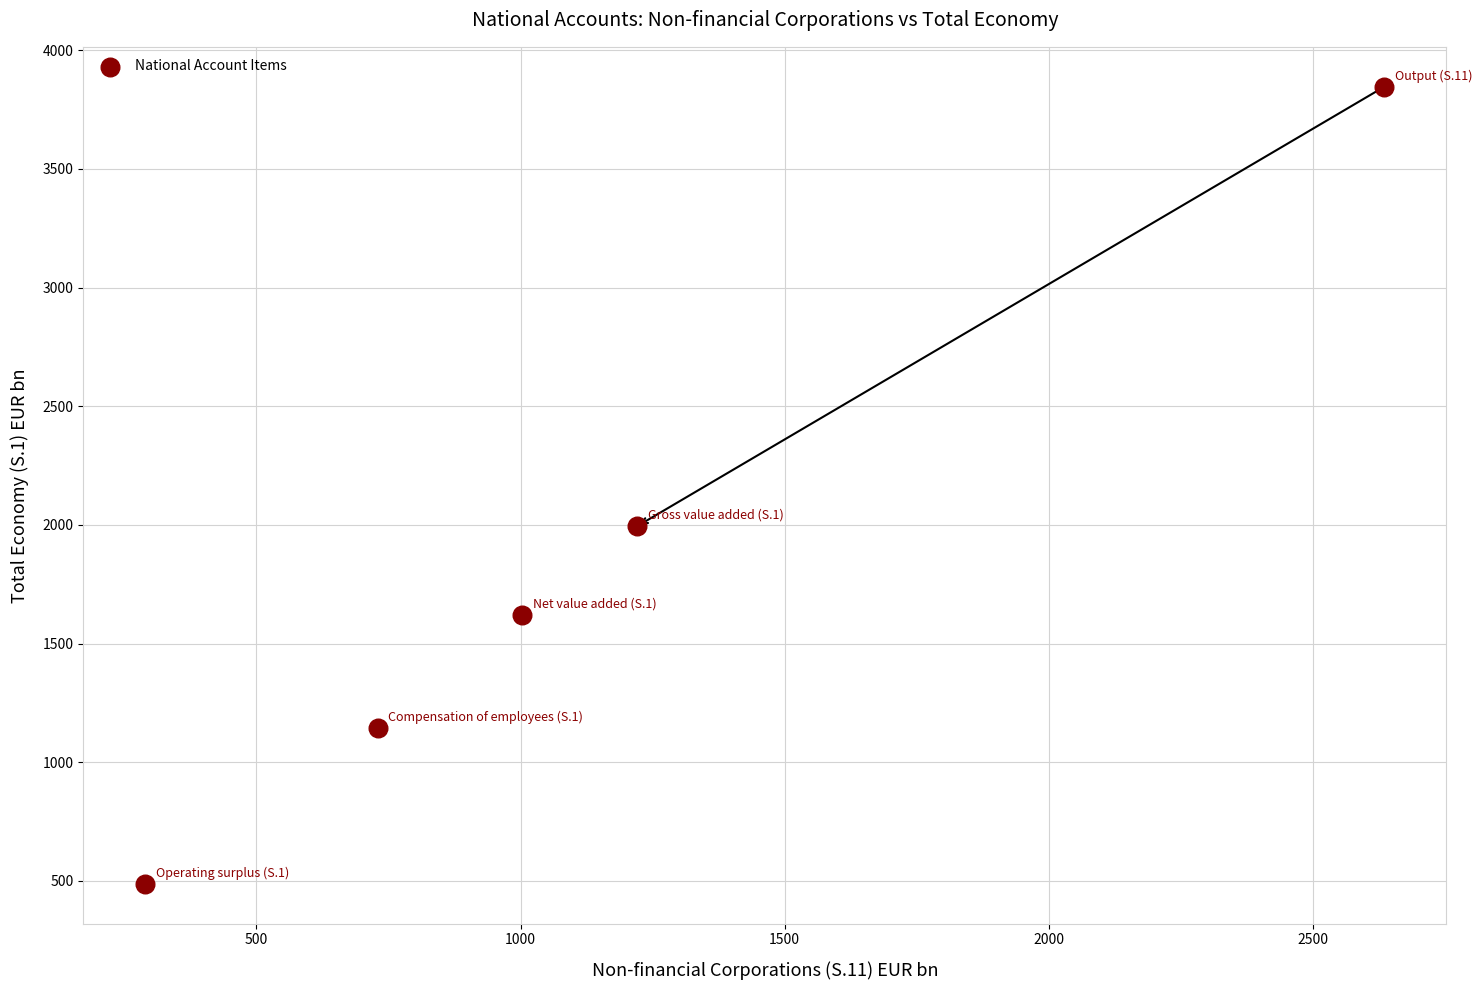

What is the average Y value?

1818.9